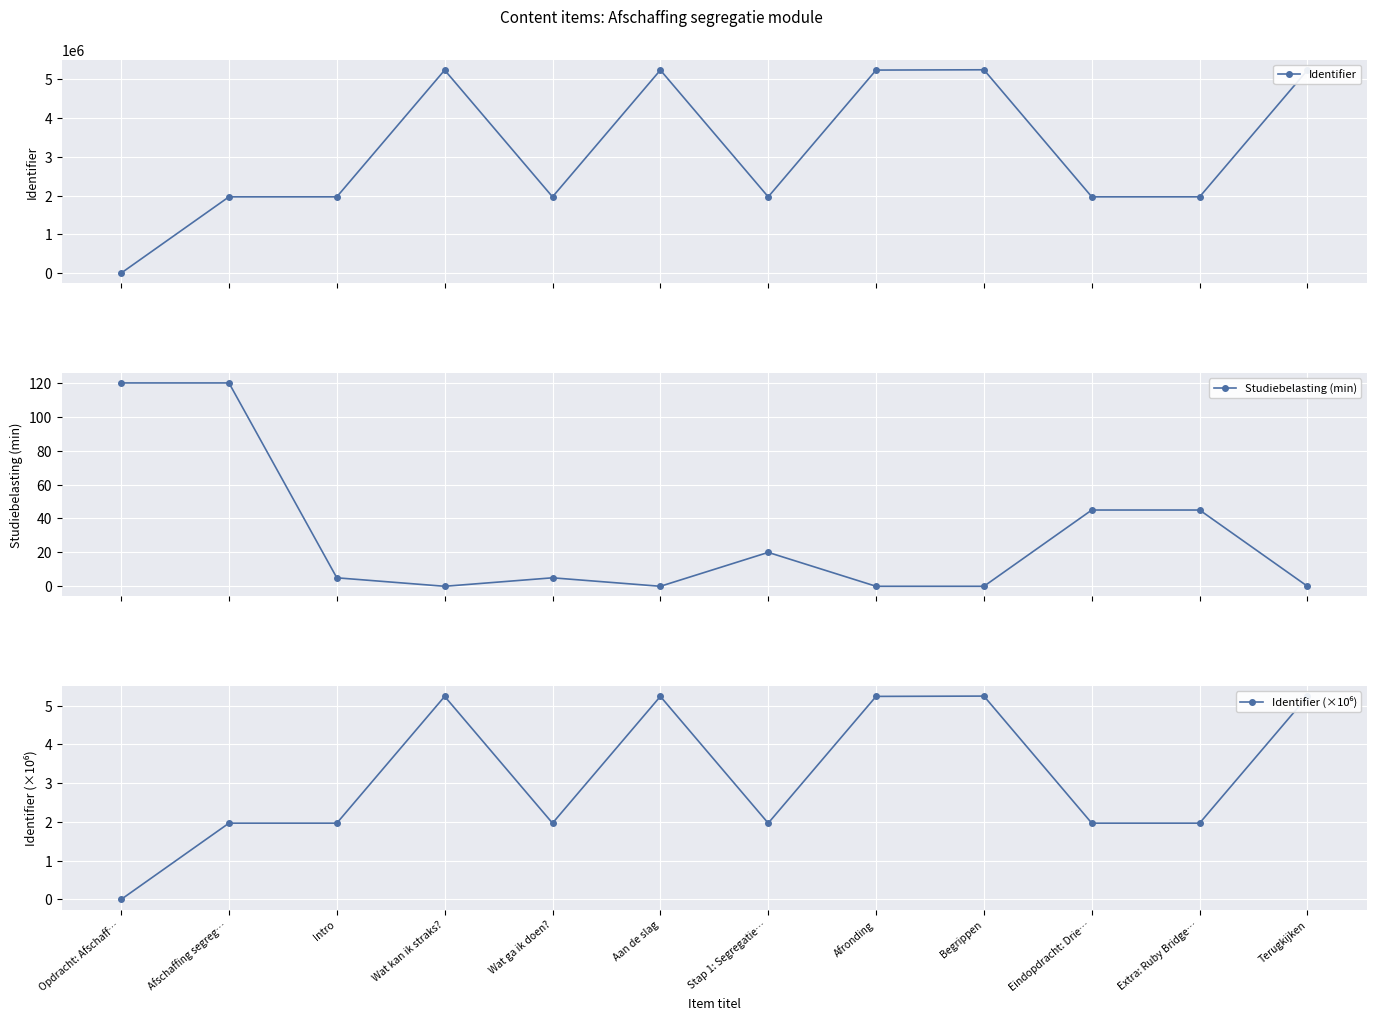

Where do Studiebelasting (min) and Identifier (×10⁶) first cross each other?

Intro and Wat kan ik straks?